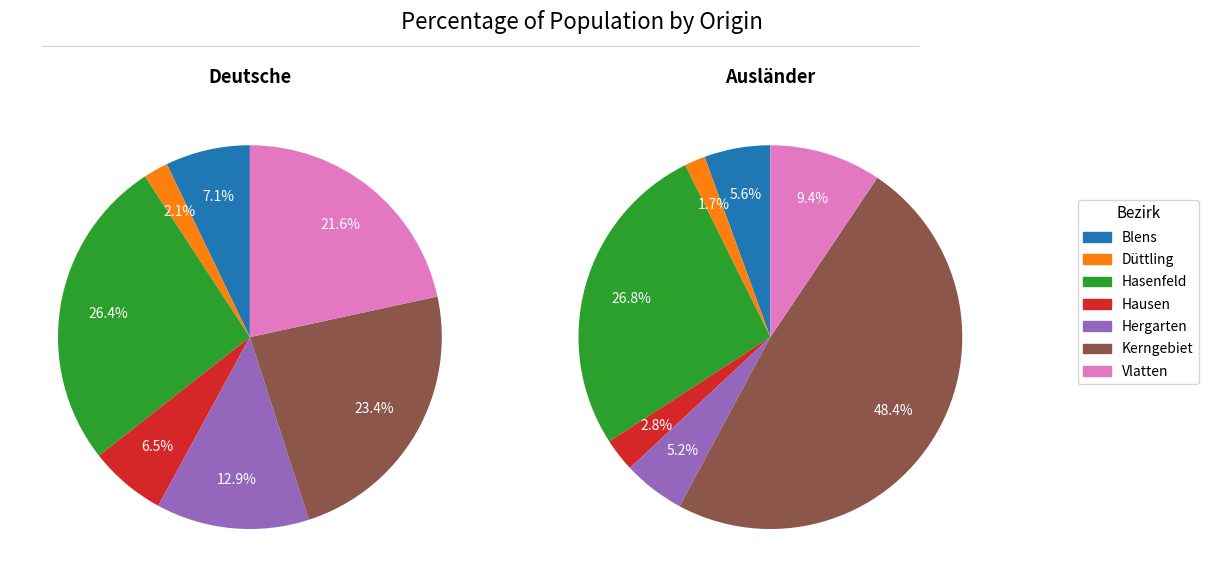

To the nearest percent, what is the average slice percentage?

14%